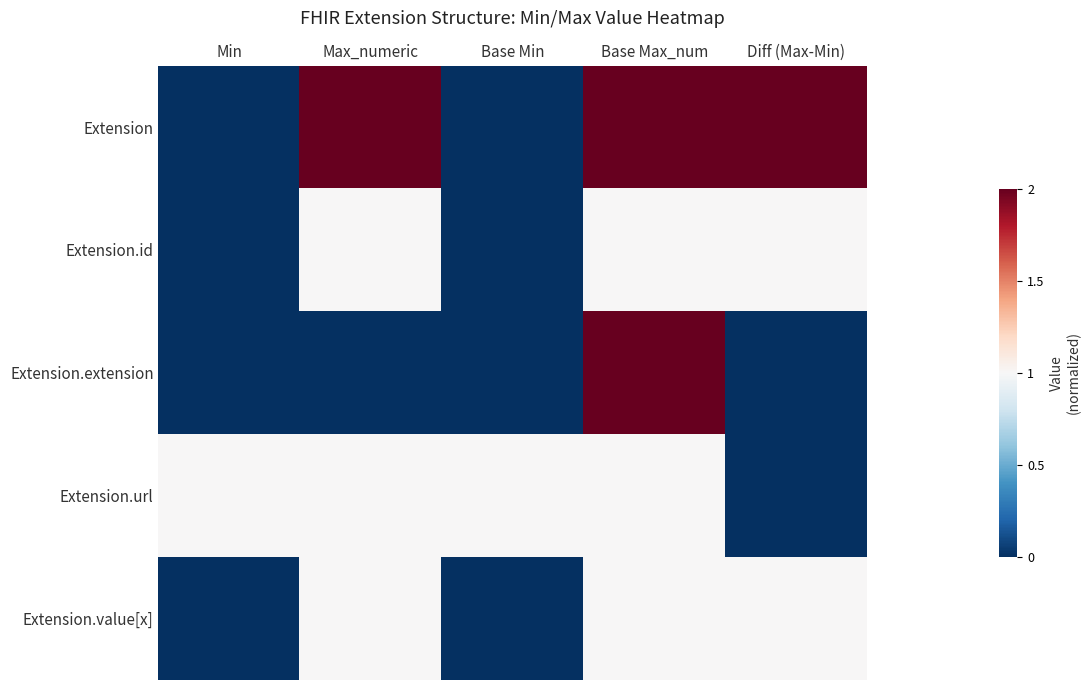

Reading left to right, transcribe all the data shown in this chart.

Extension: Min=-1	Max_numeric=1	Base Min=-1	Base Max_num=1	Diff (Max-Min)=1
Extension.id: Min=-1	Max_numeric=0	Base Min=-1	Base Max_num=0	Diff (Max-Min)=0
Extension.extension: Min=-1	Max_numeric=-1	Base Min=-1	Base Max_num=1	Diff (Max-Min)=-1
Extension.url: Min=0	Max_numeric=0	Base Min=0	Base Max_num=0	Diff (Max-Min)=-1
Extension.value[x]: Min=-1	Max_numeric=0	Base Min=-1	Base Max_num=0	Diff (Max-Min)=0